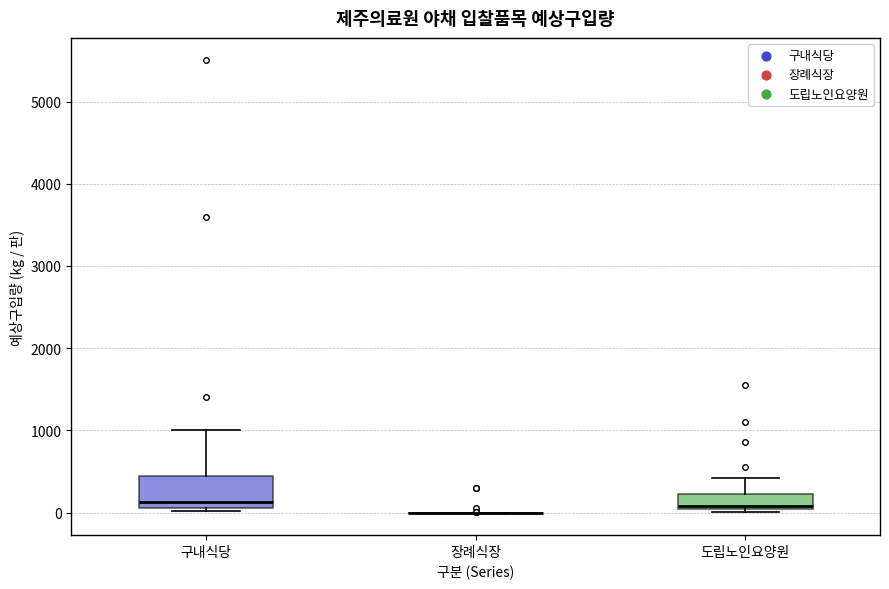

Reading left to right, read every box against the y-axis: the position of its median line, the range the box covers, and the ends of its whiskers. The values are not printed on the chart, so give them approximately, as read against the axis.

구내식당: median 100 (just above the box's lower edge), box 100 to 500, whiskers 0 to 1000
장례식장: box collapsed to a line at 0, whiskers 0 to 0
도립노인요양원: median 100, box 0 to 200, whiskers 0 (just below the box's lower edge) to 400